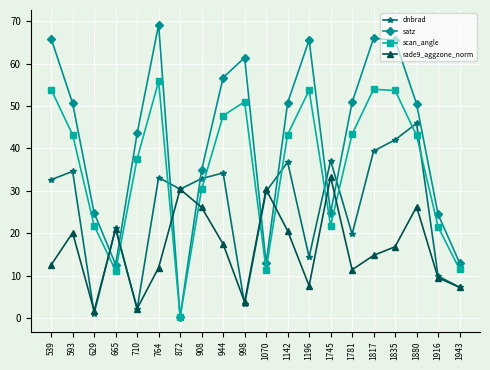

What is the total value across all series at 710?

85.5